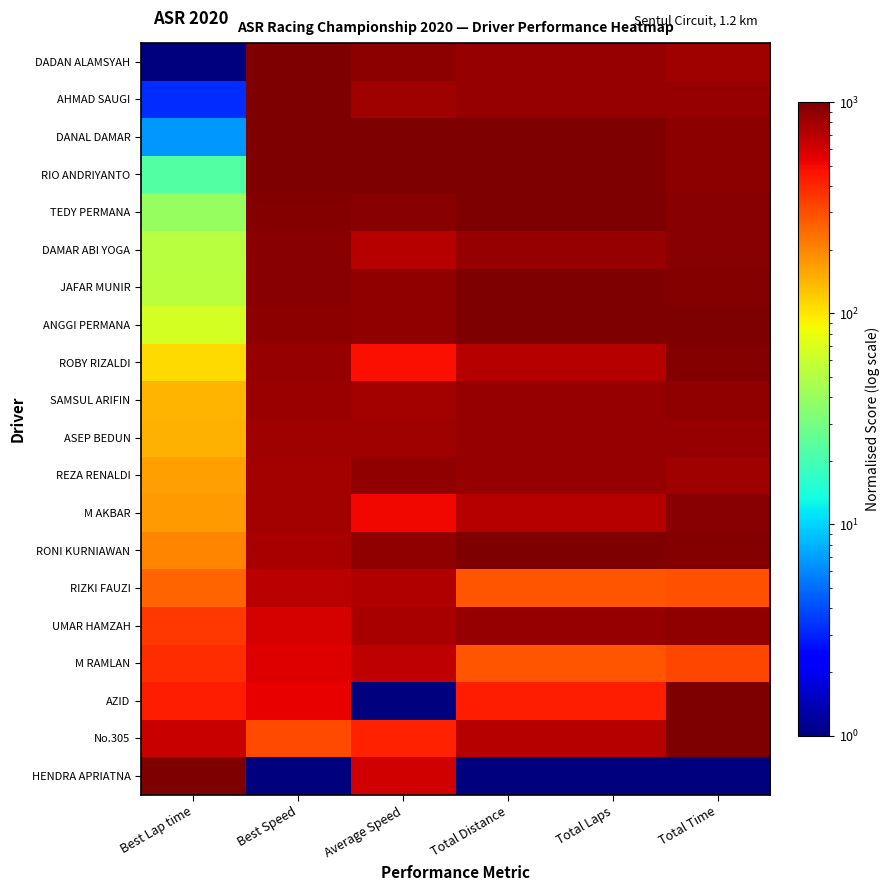

Rank the series at Total Time from highest to lowest value.

No.305, AZID, ANGGI PERMANA, RONI KURNIAWAN, JAFAR MUNIR, ROBY RIZALDI, TEDY PERMANA, DAMAR ABI YOGA, M AKBAR, DANAL DAMAR, RIO ANDRIYANTO, UMAR HAMZAH, SAMSUL ARIFIN, ASEP BEDUN, AHMAD SAUGI, REZA RENALDI, DADAN ALAMSYAH, M RAMLAN, RIZKI FAUZI, HENDRA APRIATNA